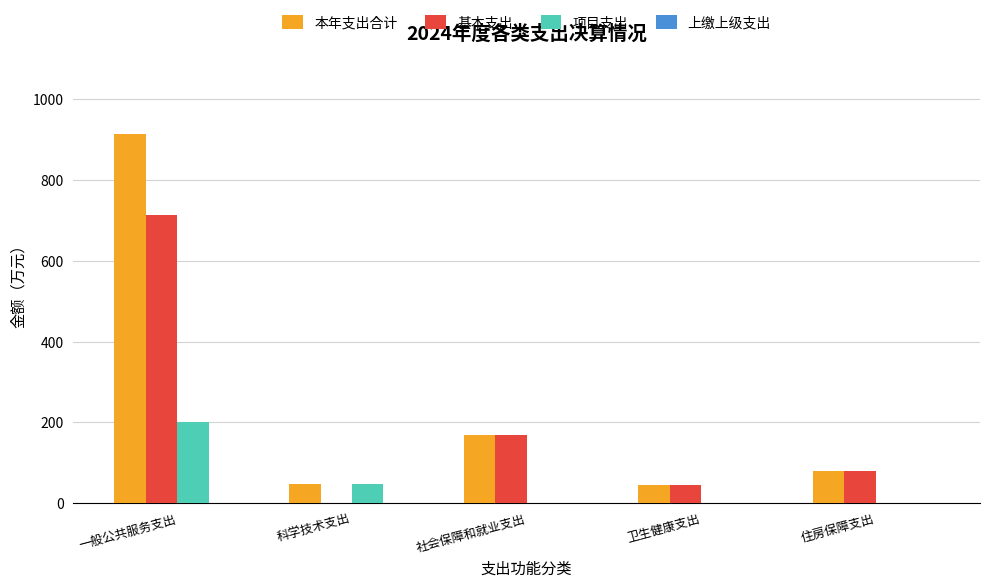

Which series changed the most between 一般公共服务支出 and 住房保障支出?

本年支出合计